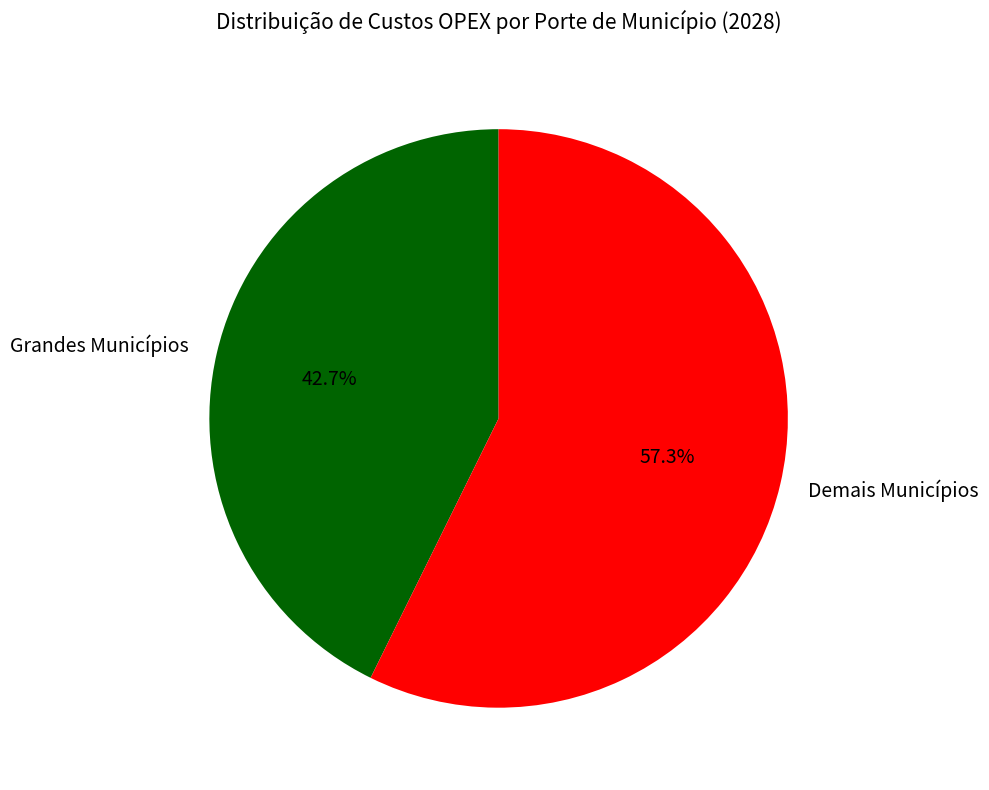

Which slice is the largest?

Demais Municípios